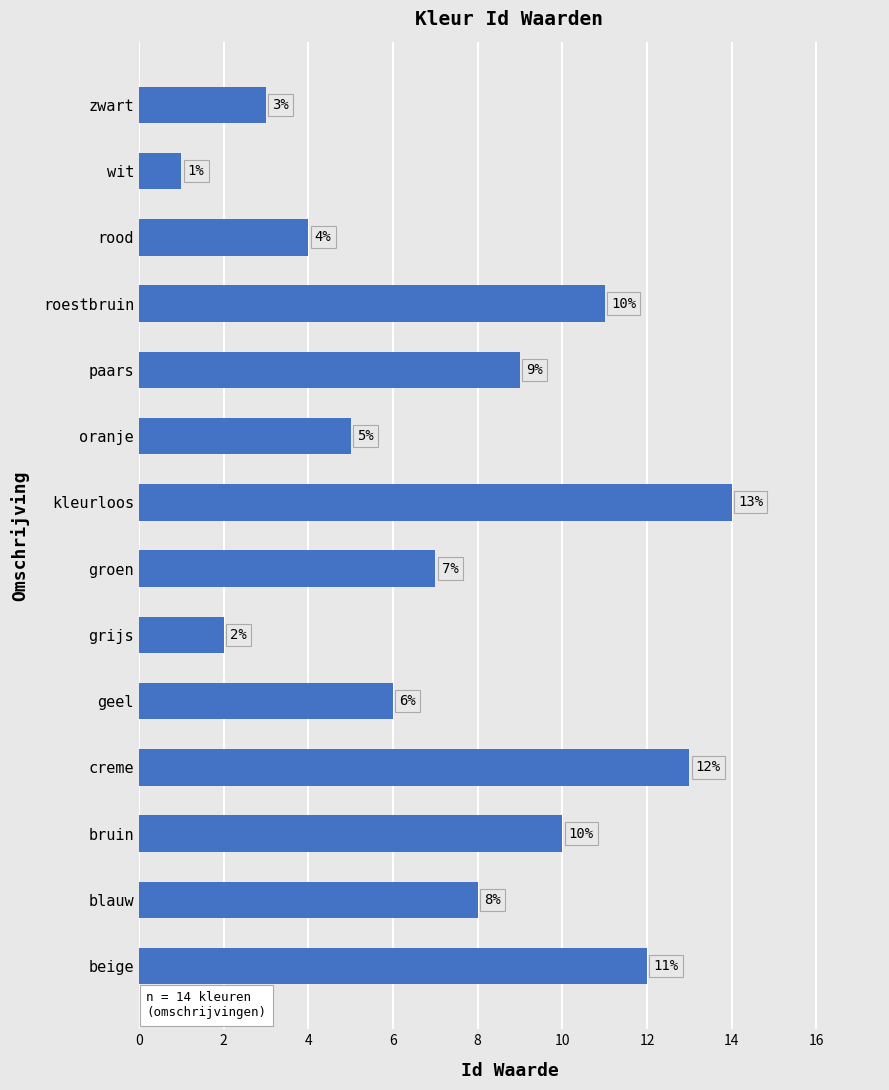

What is the difference between the second highest and second lowest values?

11